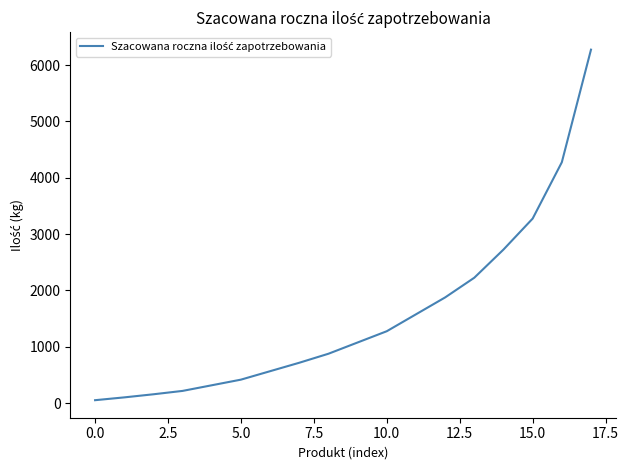

What is the smallest value displayed?

50